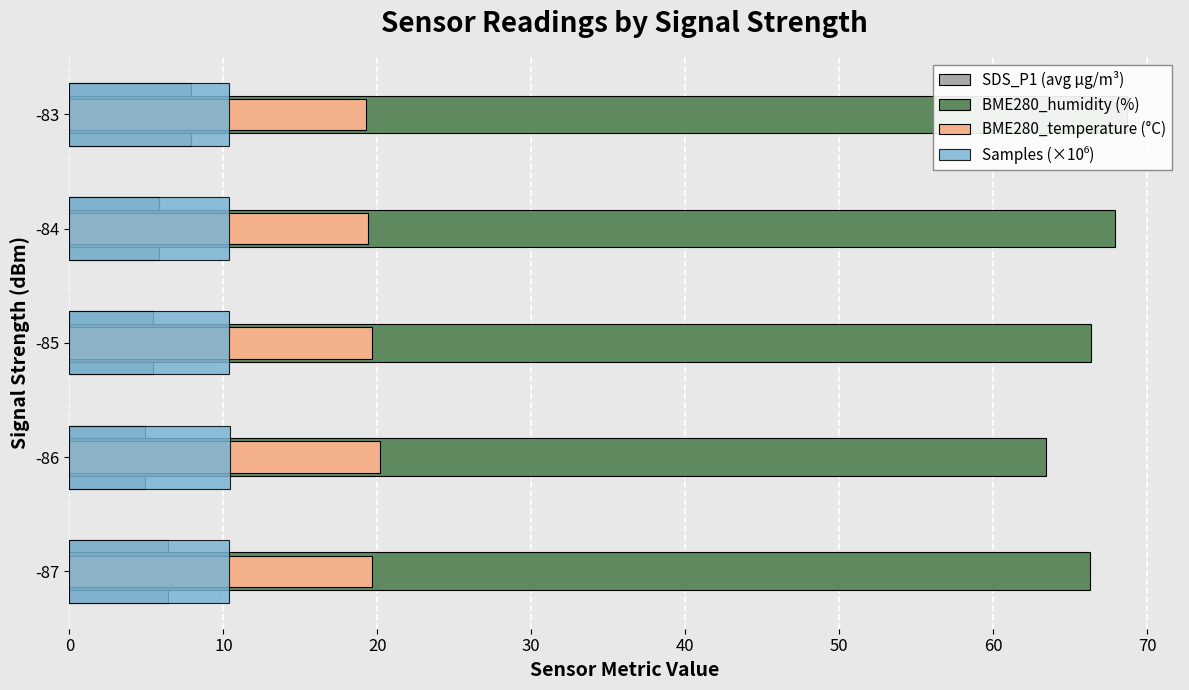

What is the highest value of the SDS_P1 (avg µg/m³) series?

7.9